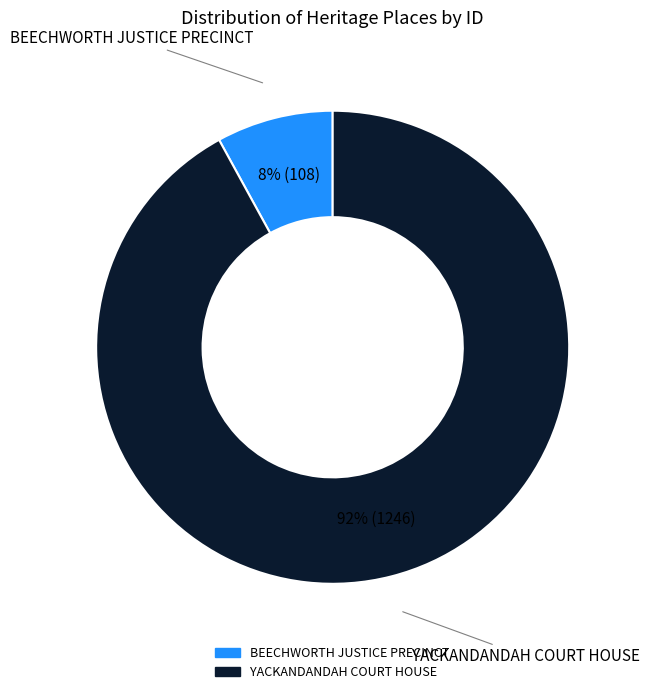

Does any single category account for the majority?

Yes